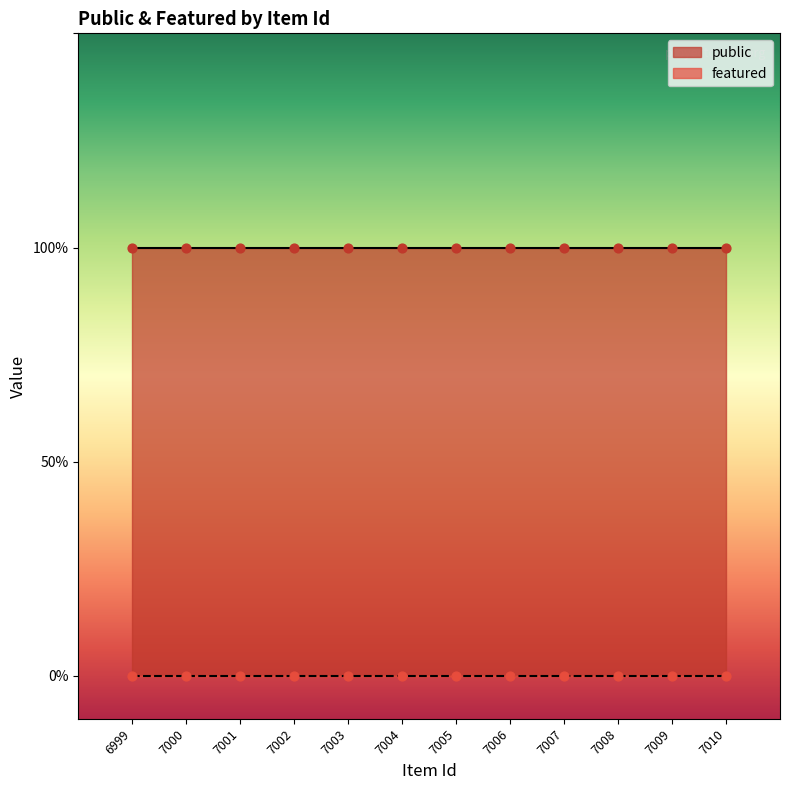

What is the total value across all series at 7004?

1